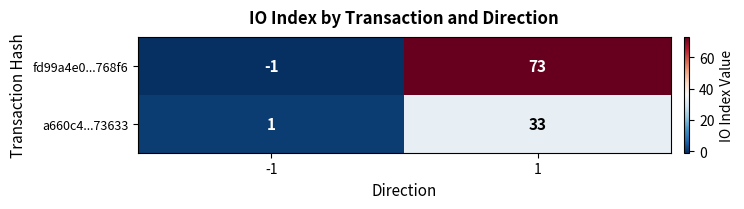

What is the average value of the fd99a4e0...768f6 series?

36